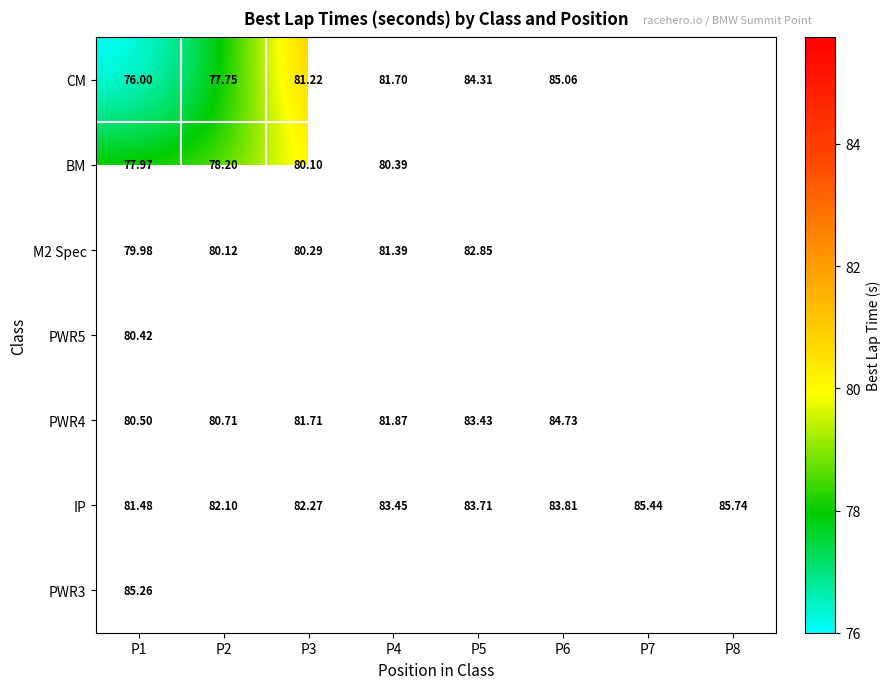

At which category does the chart reach its minimum across all series?

P1